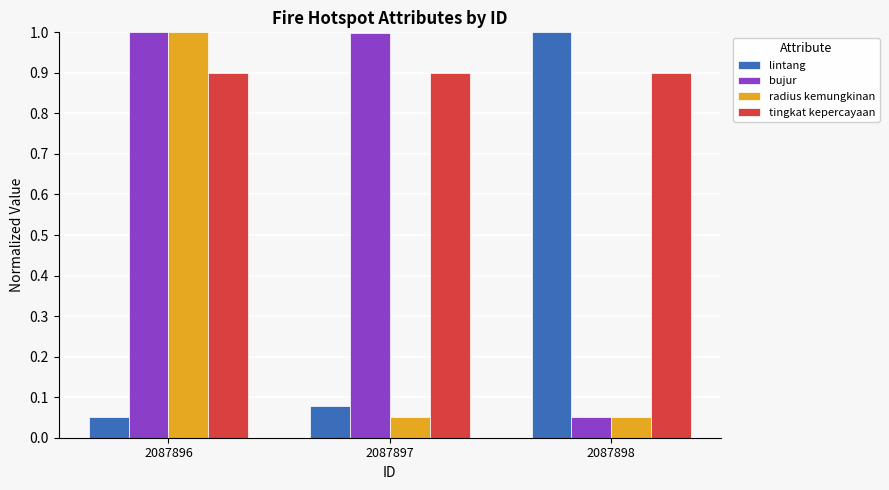

True or false: radius kemungkinan has a value of 1.0 at 2087896.

True